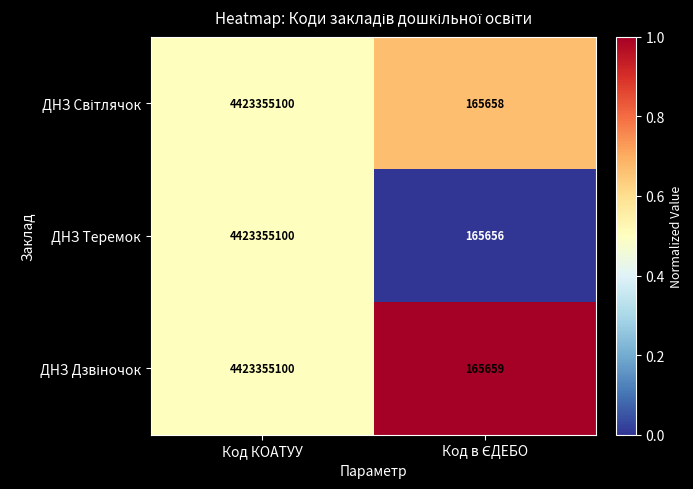

What is the sum of all ДНЗ Теремок values?

4423520756